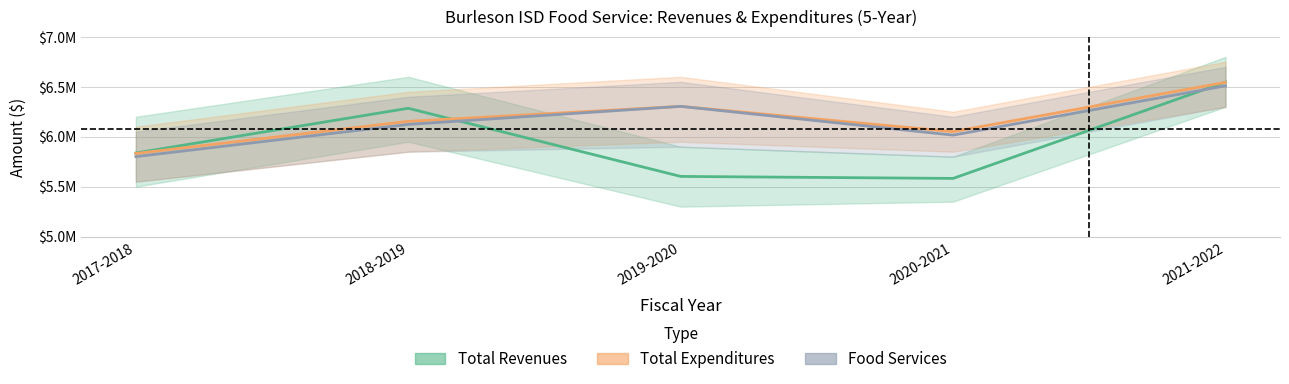

What is the total value across all series at 2018-2019?

18562733